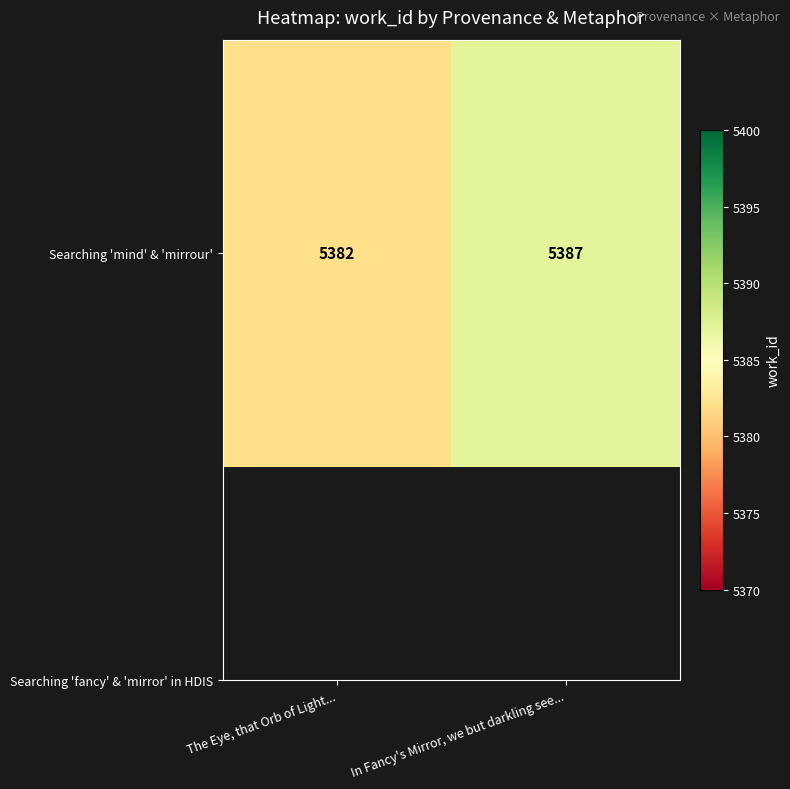

The value at The Eye, that Orb of Light... is 5382. True or false?

True